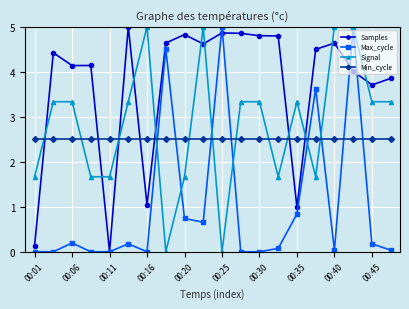

How many values in the Signal series are below 3?

8